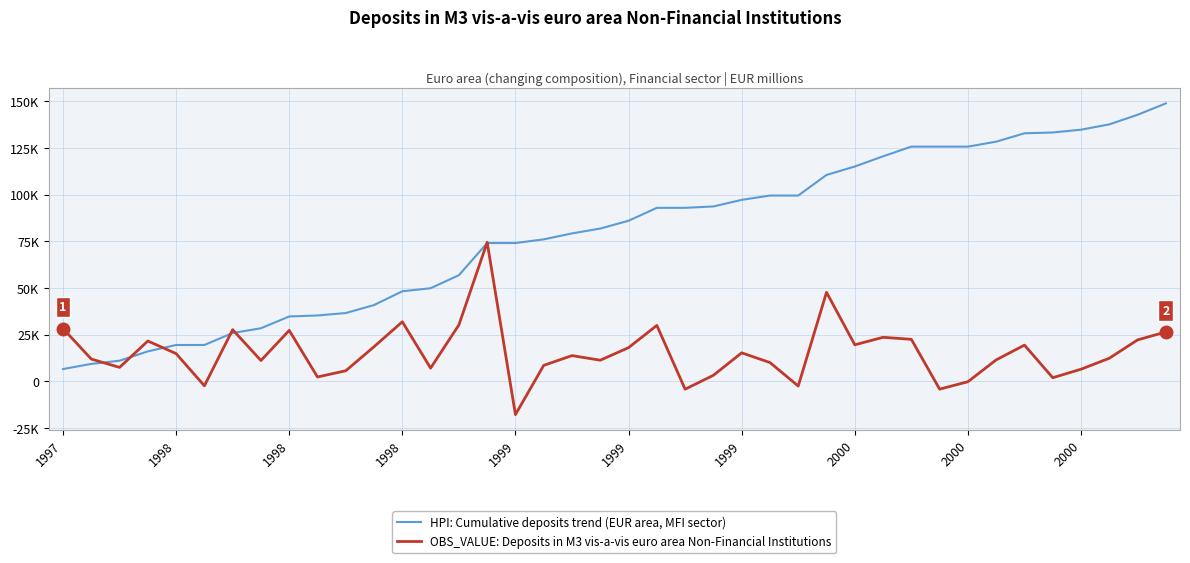

Does the chart have visible grid lines?

Yes